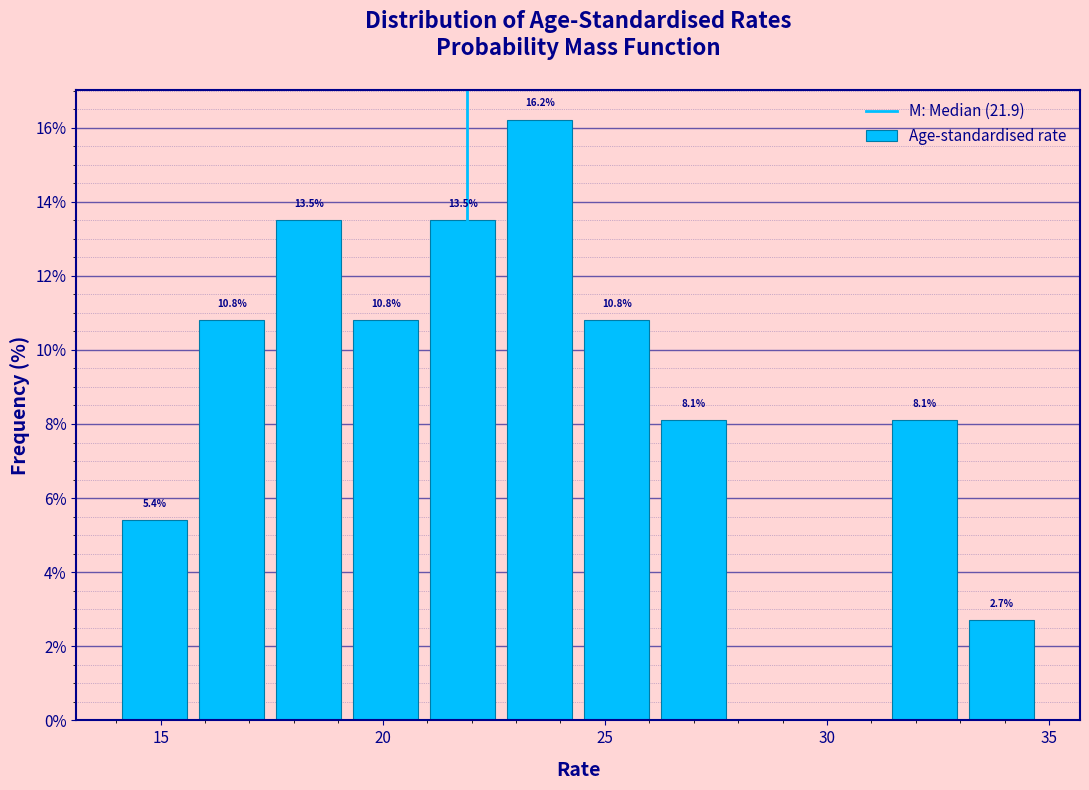

Read against the x-axis, roughly where is the centre of the tallest bar?

23.5